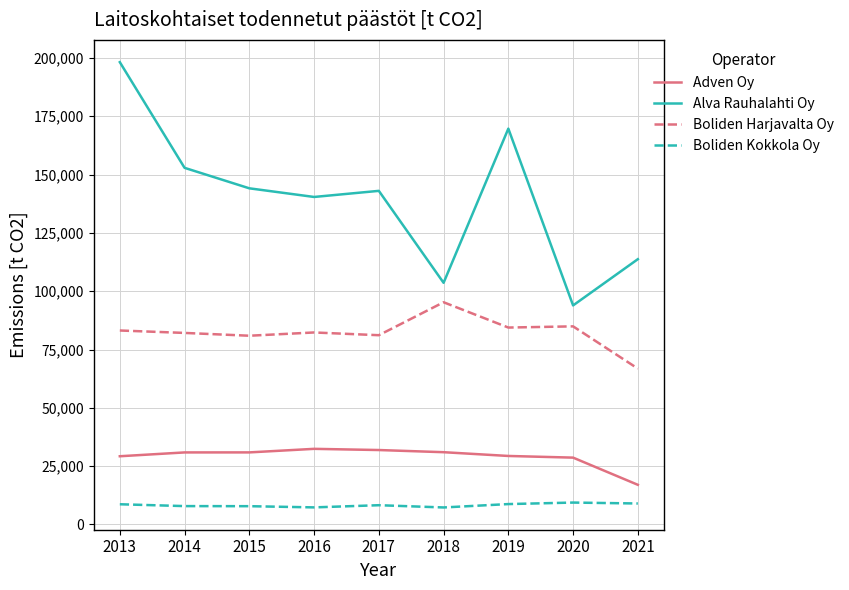

At how many categories does at least one series exceed 44158?

9